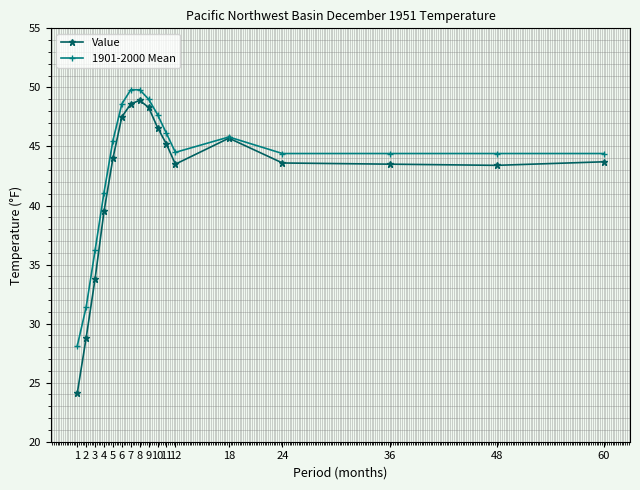

Which series changed the most between 2 and 36?

Value